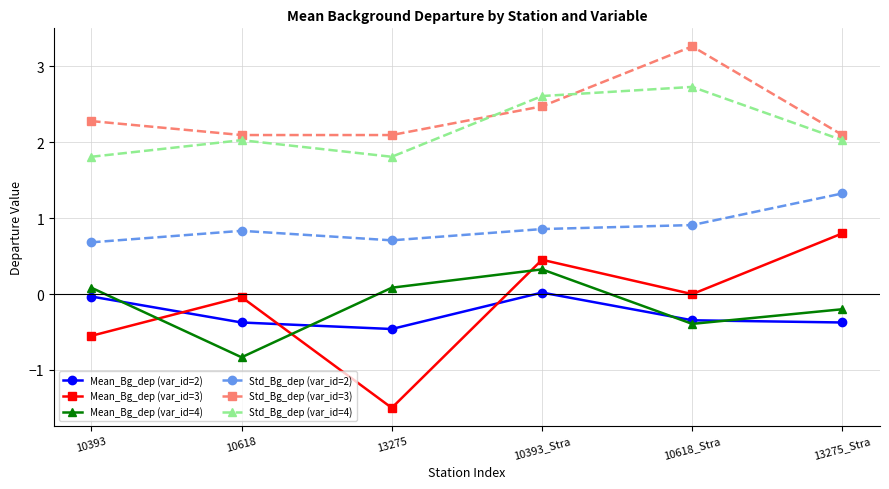

At which label does Mean_Bg_dep (var_id=4) reach its minimum?

10618